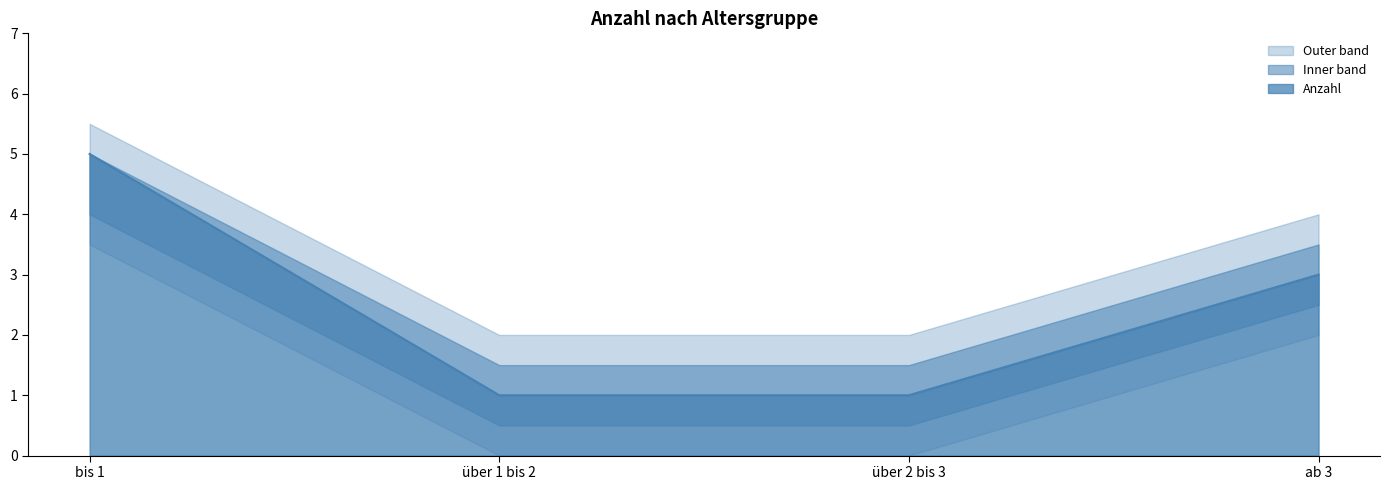

What value does the data have at ab 3?

3